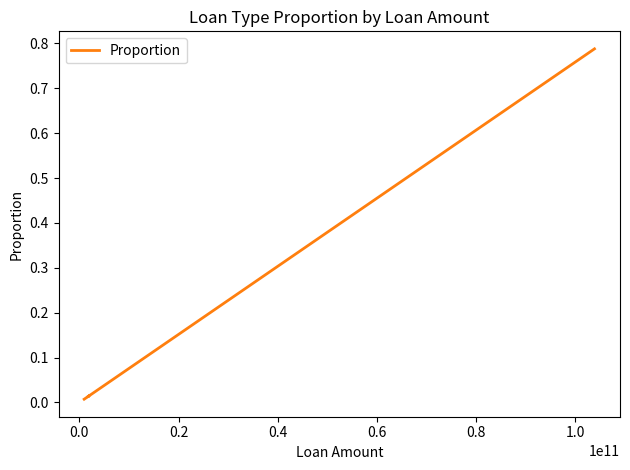

The value at 1.0 is 0.0. True or false?

False